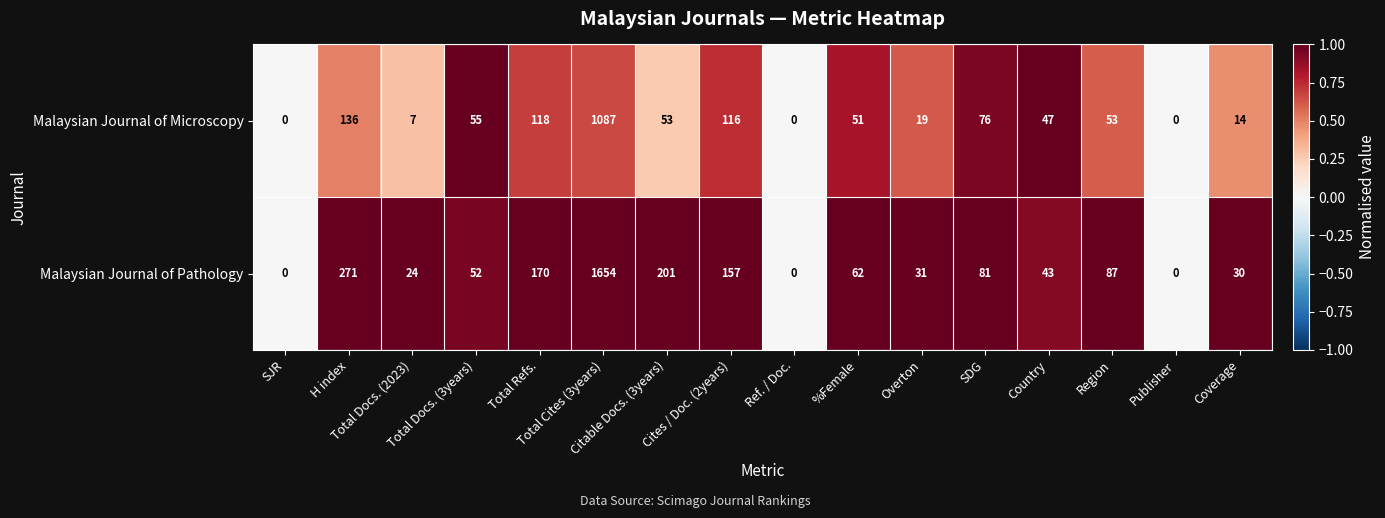

What is the maximum value shown in the chart?

1654